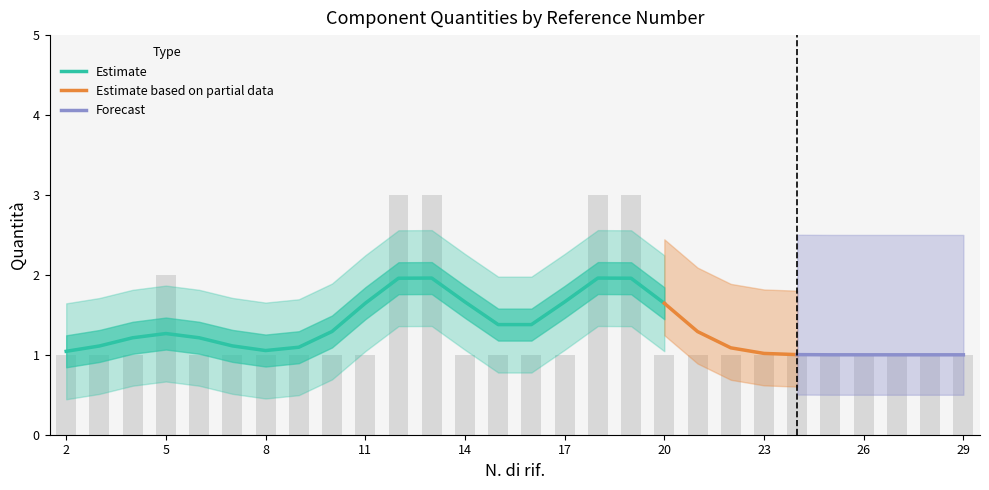

True or false: the data shows 3 at 18.

True